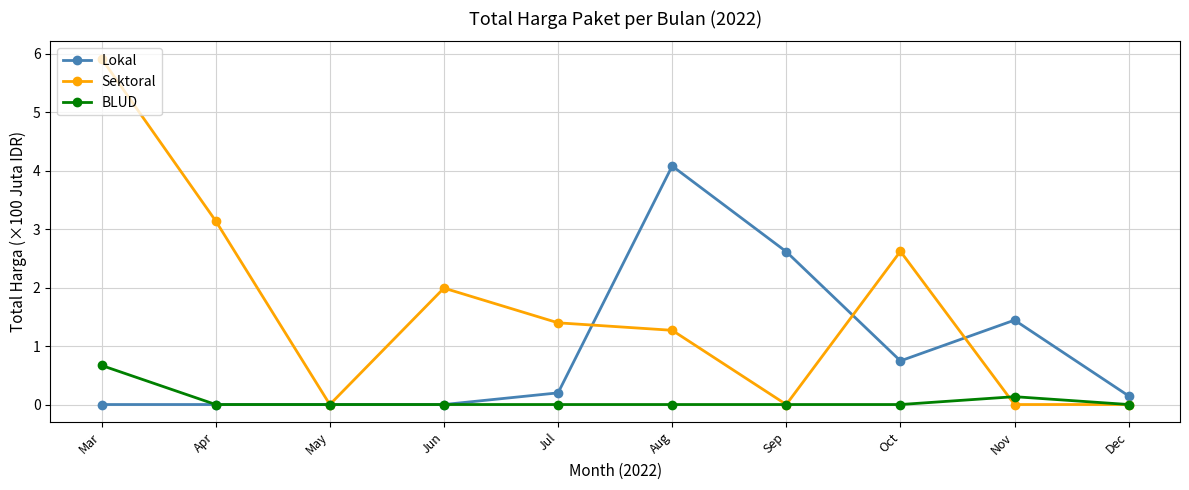

Rank the series by their average value, from lowest to highest.

BLUD, Lokal, Sektoral